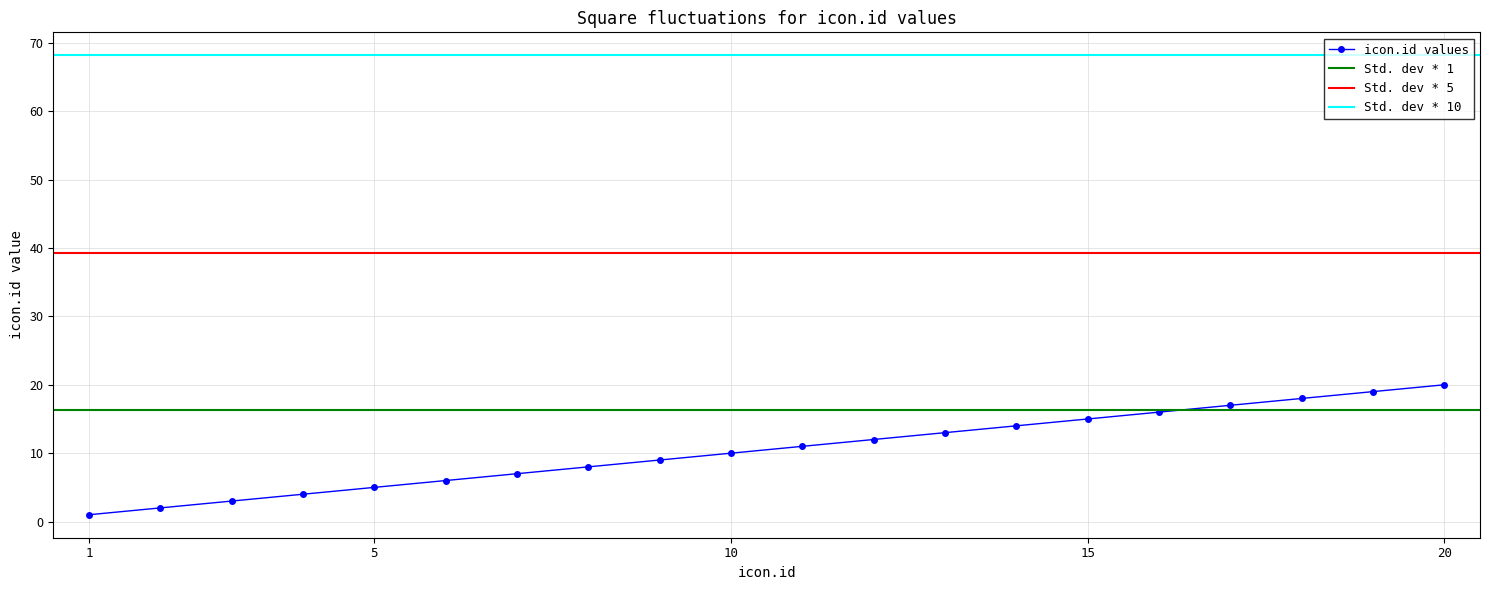

What is the greatest value displayed?

20